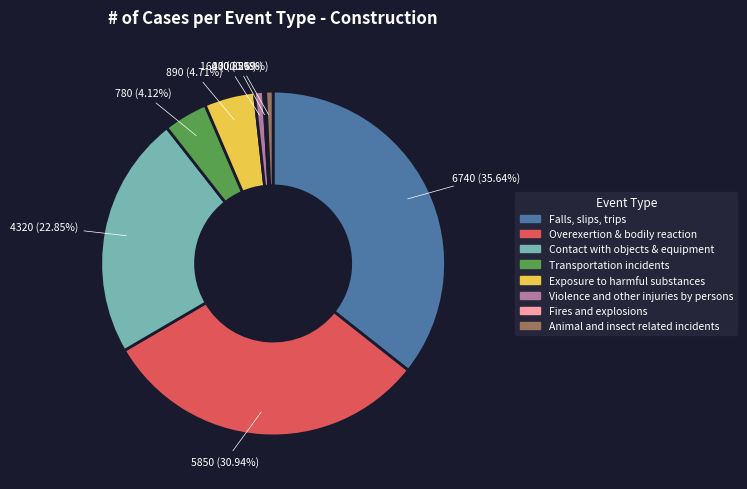

Which slice is the largest?

Falls, slips, trips